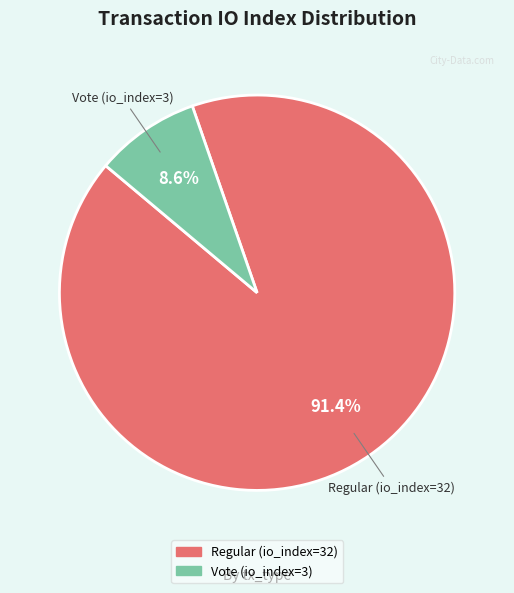

Does Regular (io_index=32) account for over 50% of the chart?

Yes